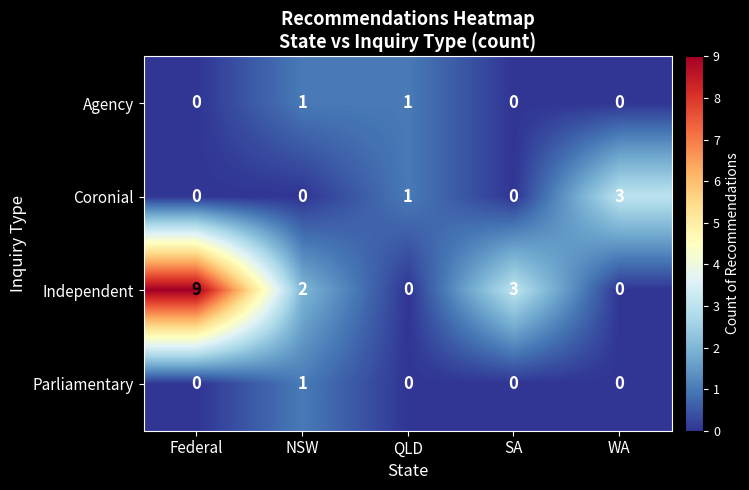

What is the total value across all series at SA?

3